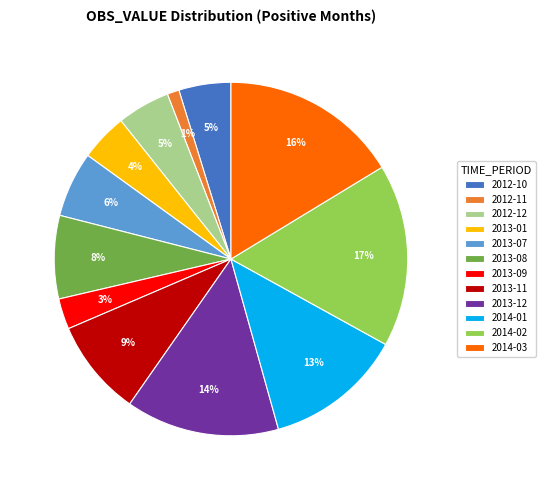

Count the number of slices in the pie.

12